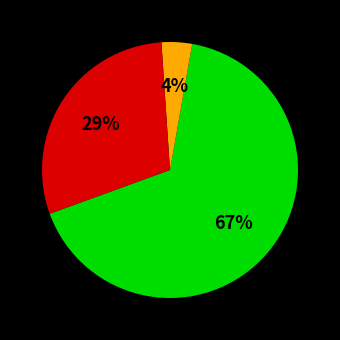

To the nearest percent, what is the difference between the largest and smallest slice percentages?

63%